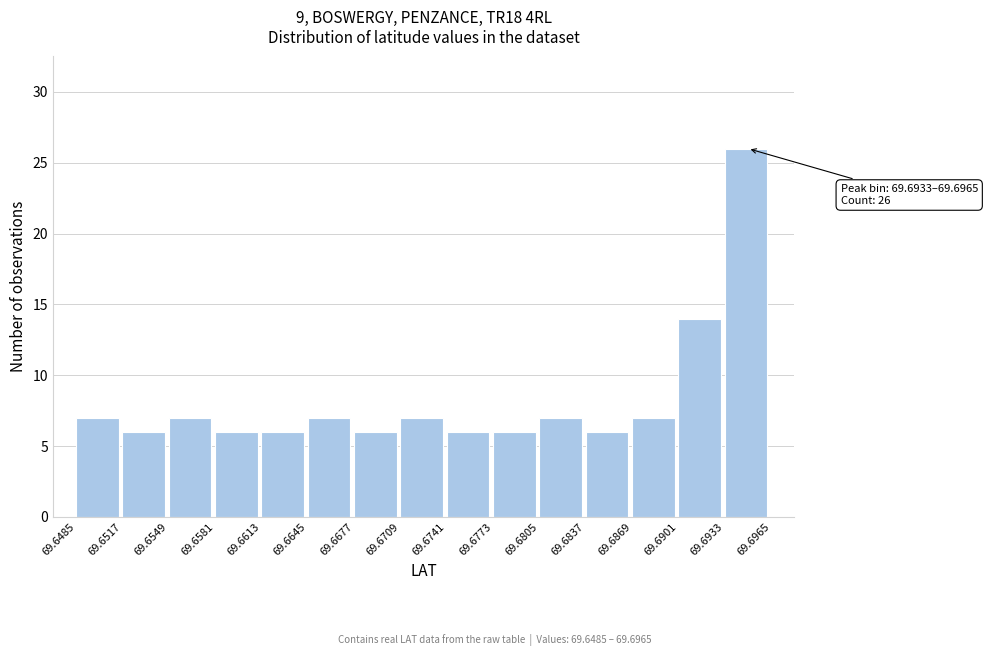

Over which range of the x-axis is the bar tallest?

69.6933 to 69.6965